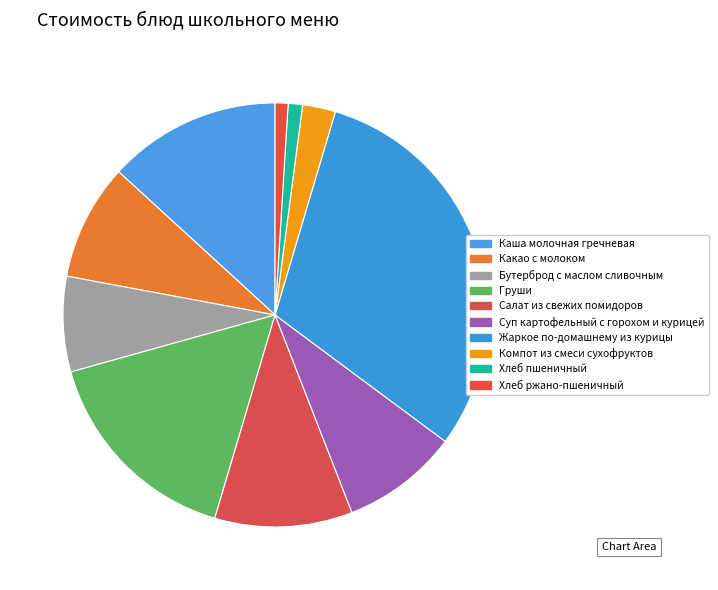

What percentage is the Какао с молоком slice, to the nearest percent?

9%